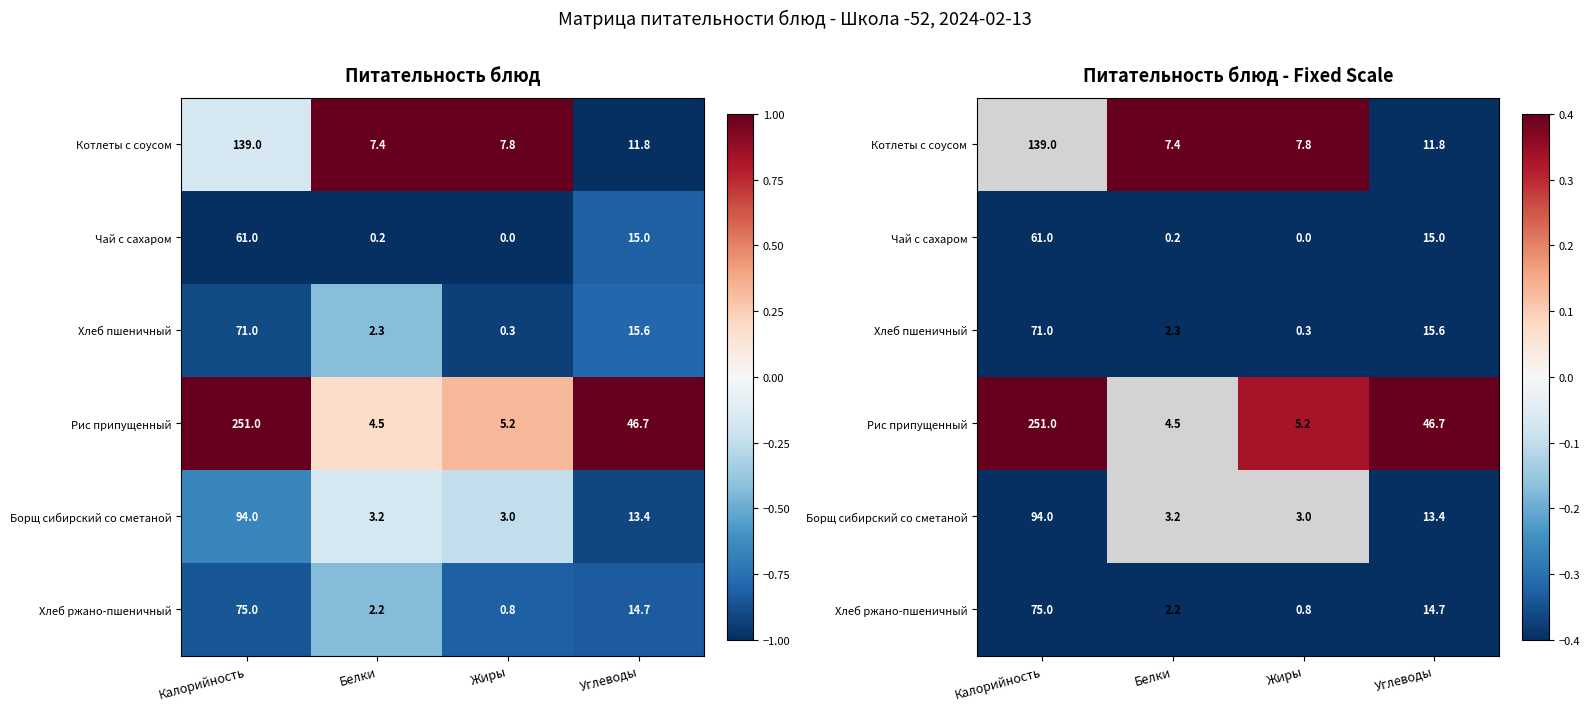

The Котлеты с соусом series shows -0.2 at Калорийность. True or false?

True